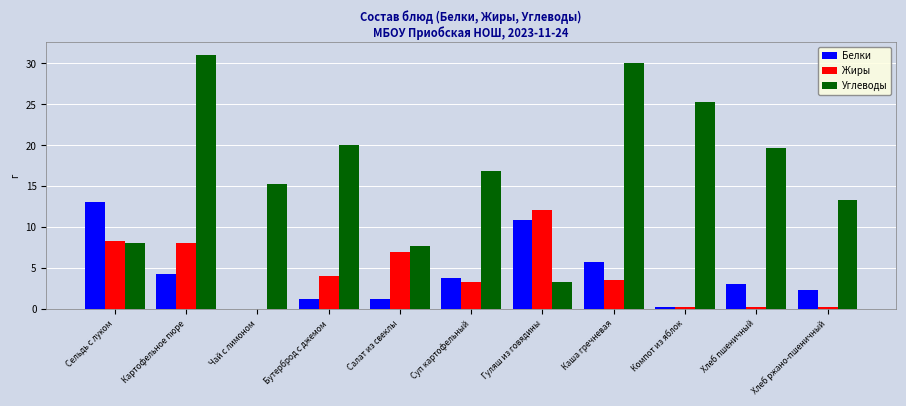

Between Салат из свеклы and Каша гречневая, which series saw the biggest shift?

Углеводы